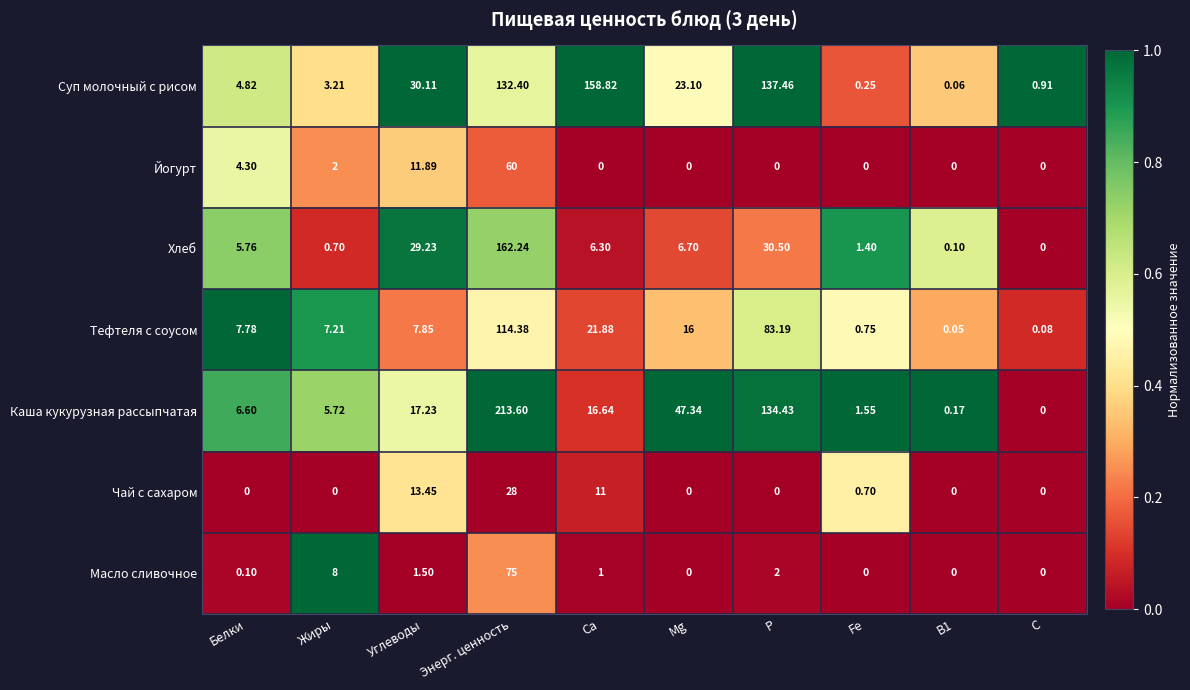

At which label does Тефтеля с соусом first exceed 7?

Белки